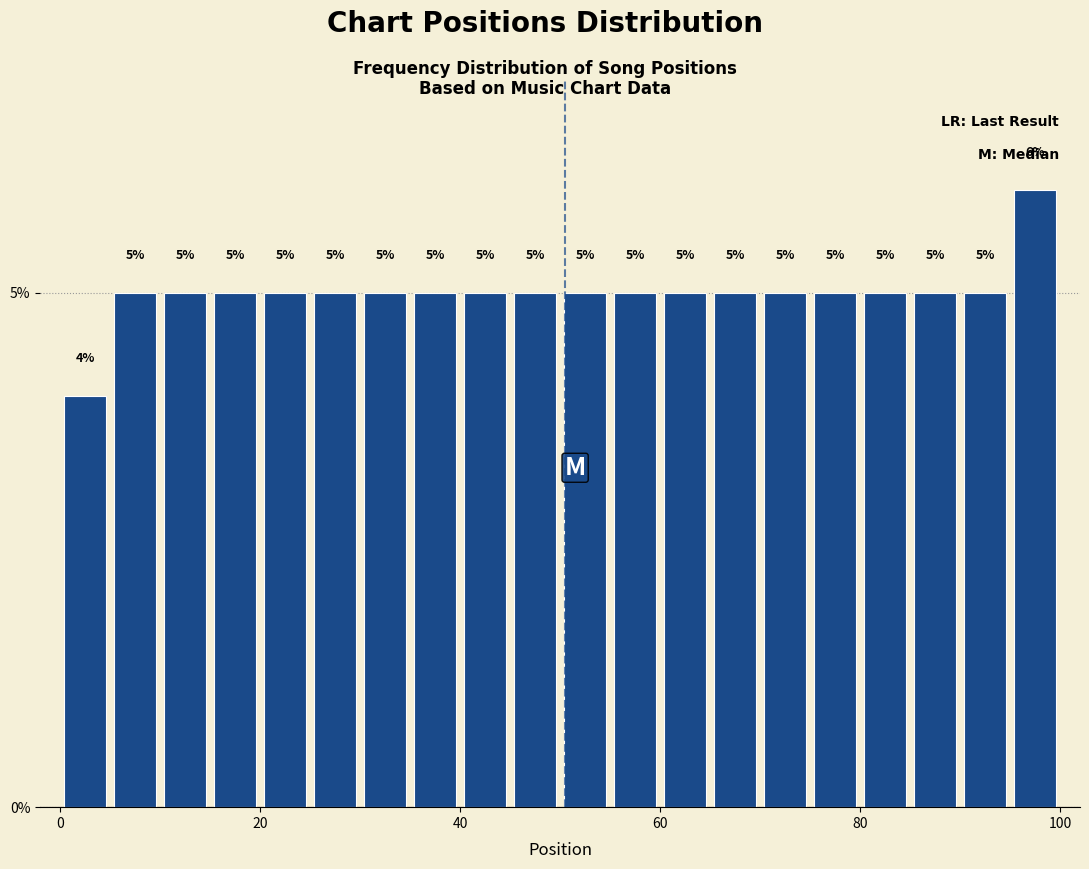

Around what value on the x-axis is the tallest bar? Give the approximate position of its centre, as read against the axis.

98